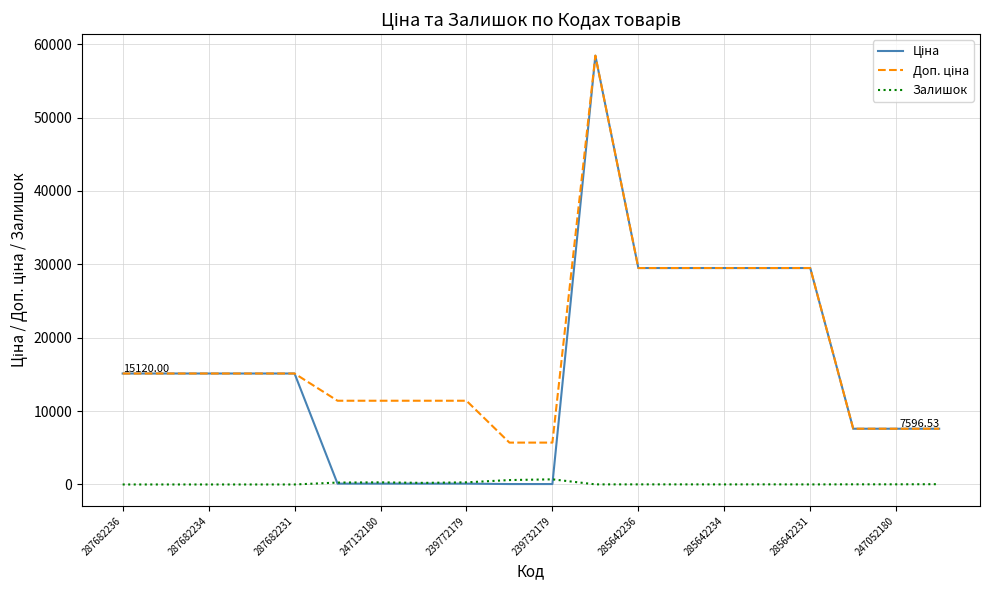

What is the label of the 3rd point from the left?

287682234